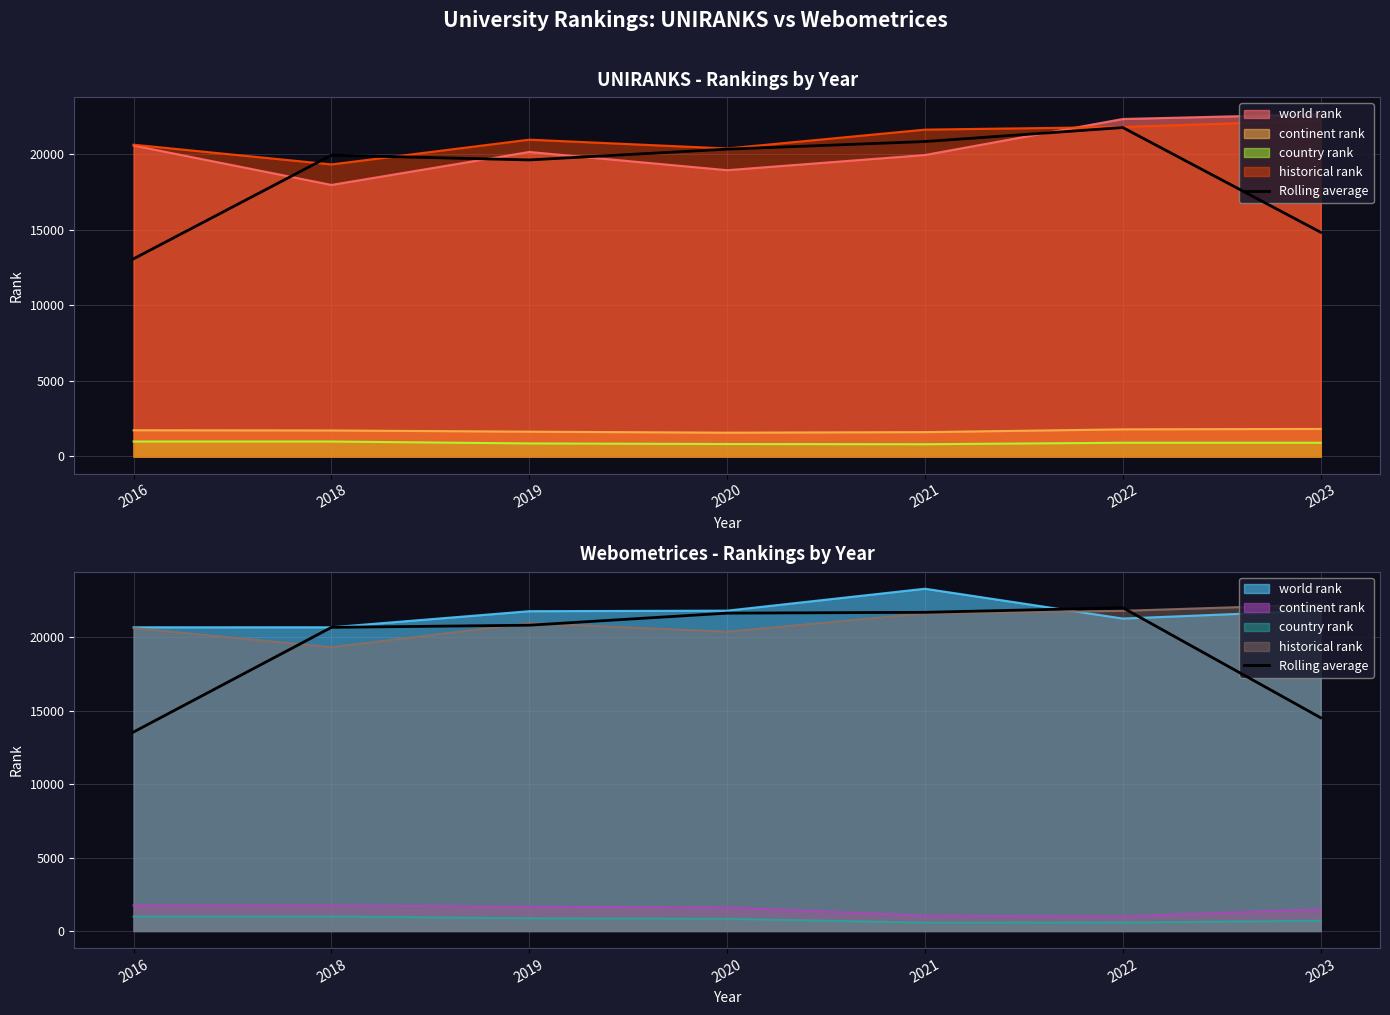

List the labels in order of value, largest first.

2022, 2021, 2020, 2019, 2018, 2023, 2016